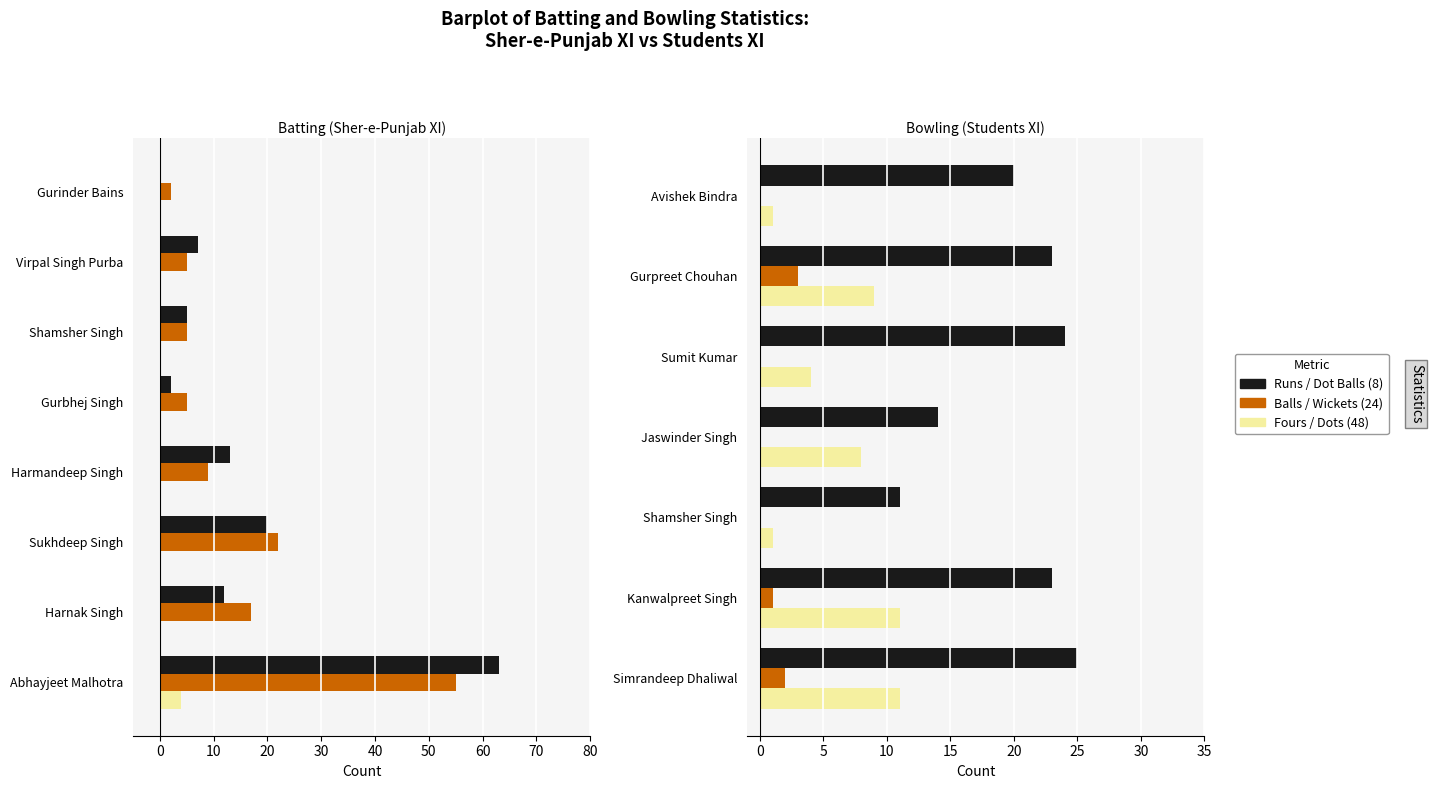

At how many categories does at least one series exceed 25?

1